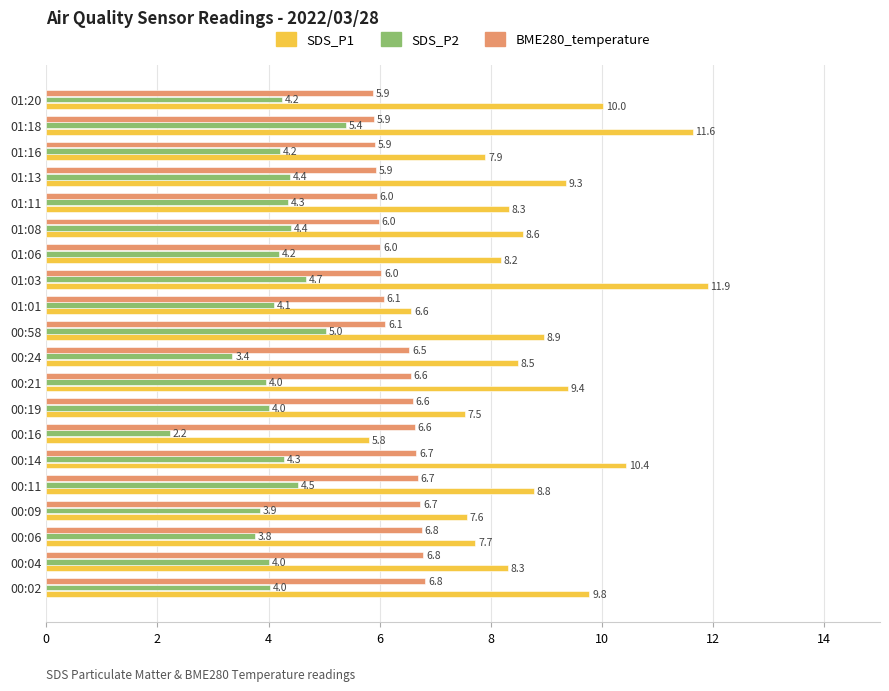

What value does the SDS_P2 series have at 00:11?

4.5